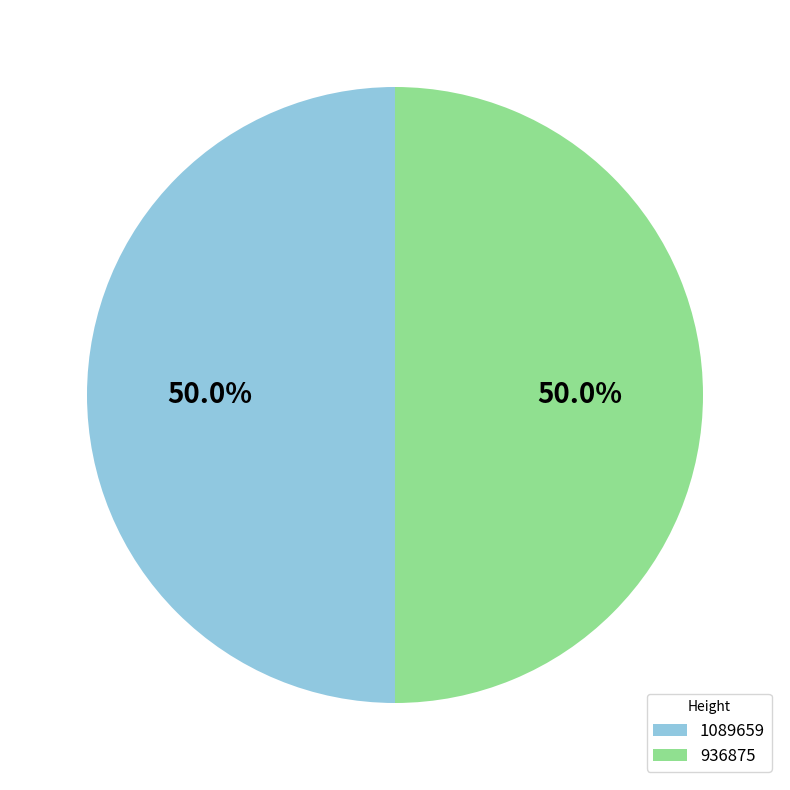

How many segments does this pie chart have?

2